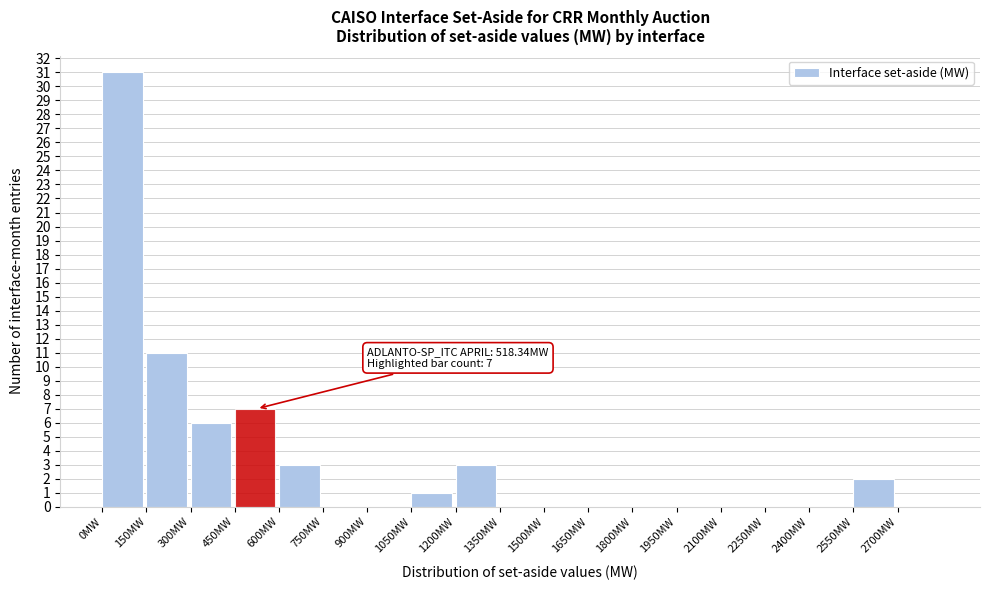

Which range on the x-axis has the tallest bar?

0 to 150